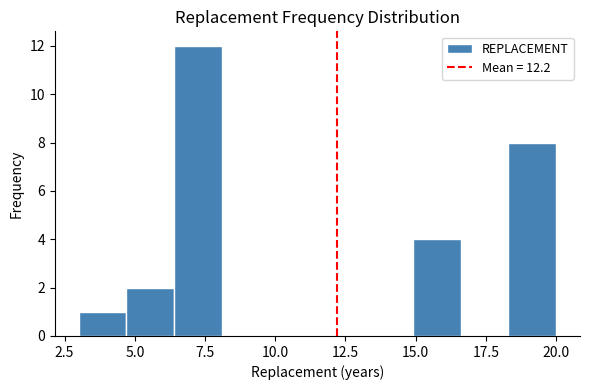

Around what value on the x-axis is the tallest bar? Give the approximate position of its centre, as read against the axis.

7.5